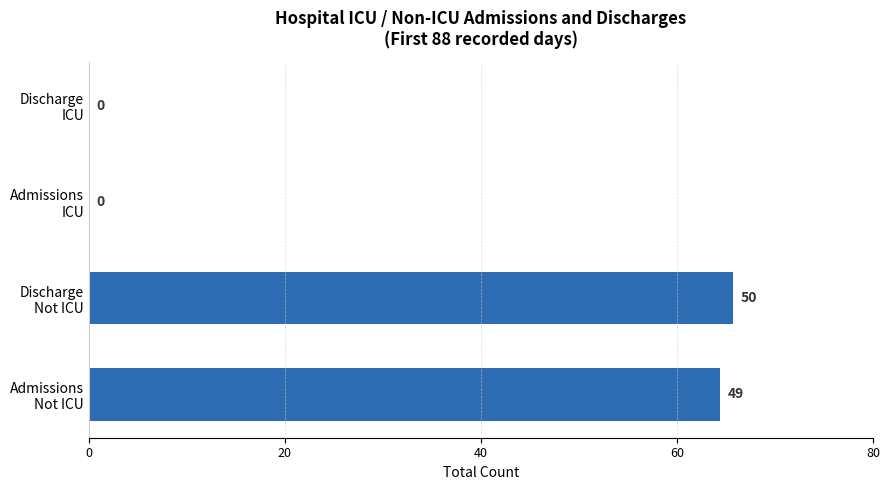

What is the maximum value shown in the chart?

65.7